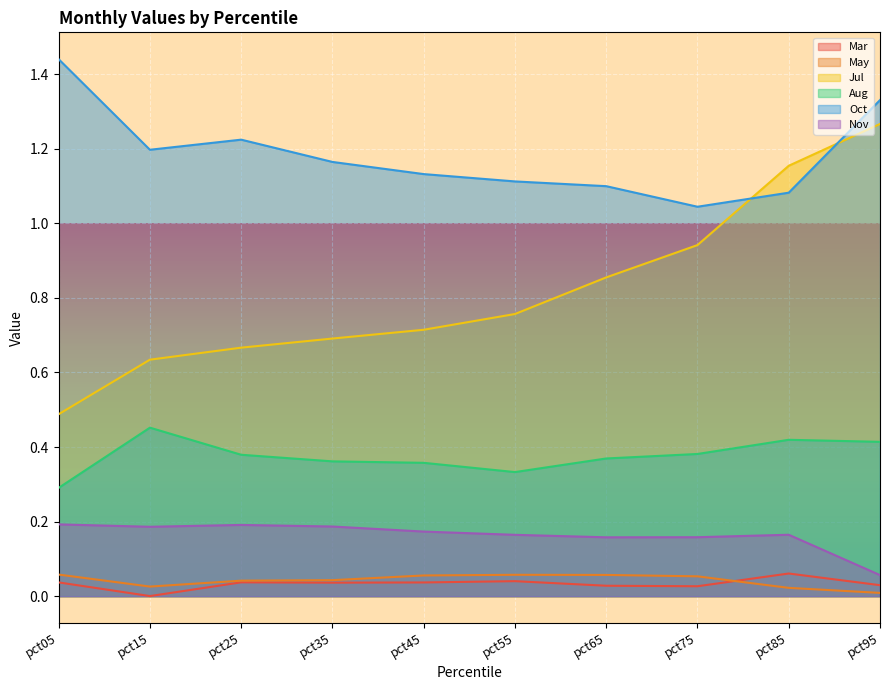

True or false: Oct has a value of 1.4 at pct05.

True